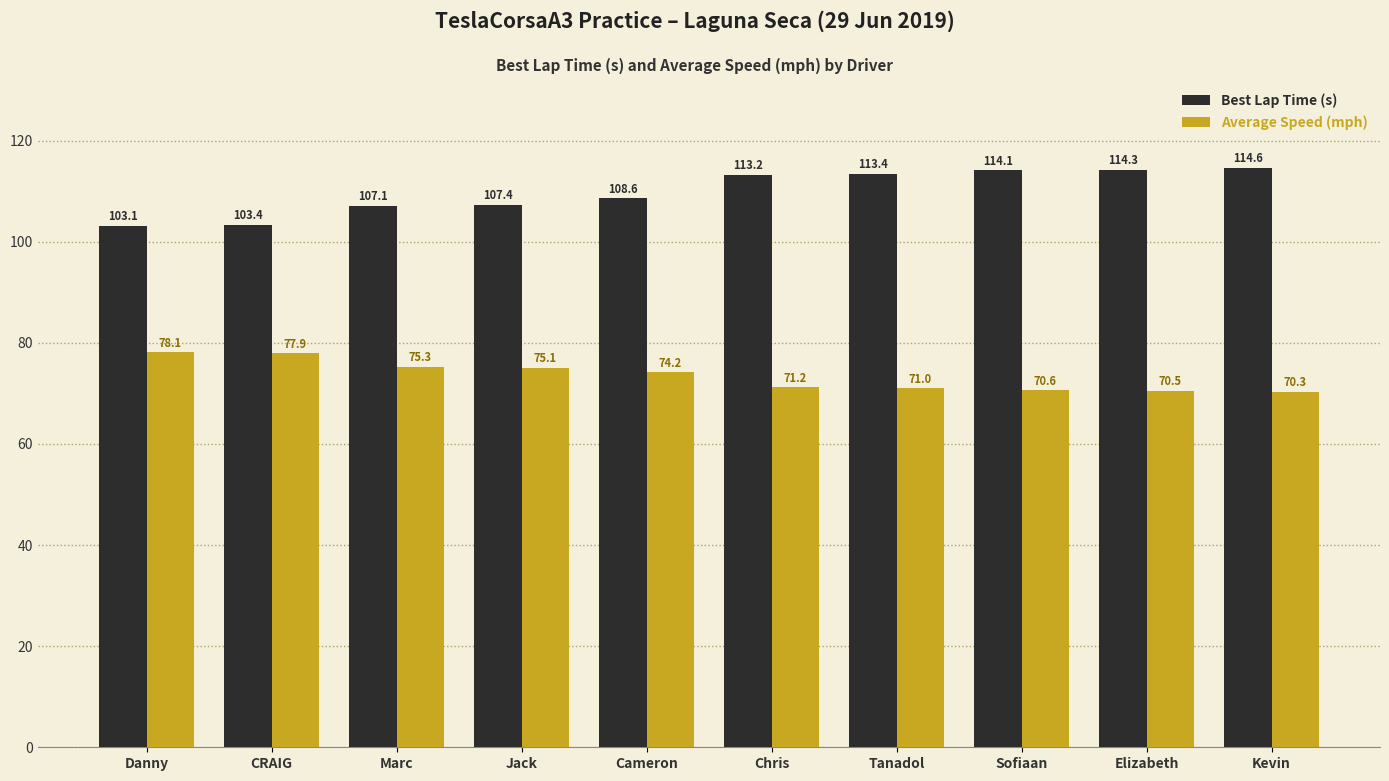

What is the approximate value of Best Lap Time (s) at Marc?

107.1